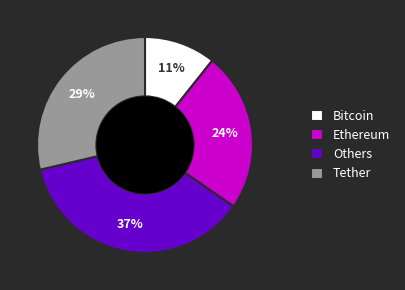

What percentage is the Tether slice, to the nearest percent?

29%